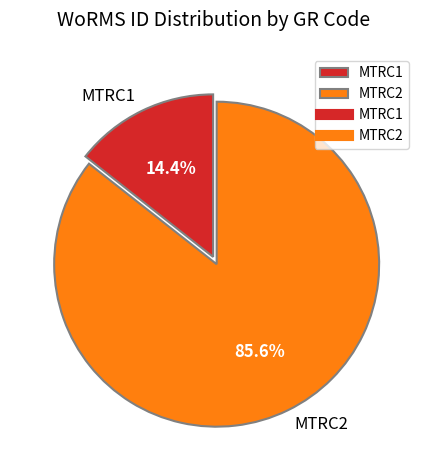

True or false: MTRC1 accounts for 14% of the total.

True